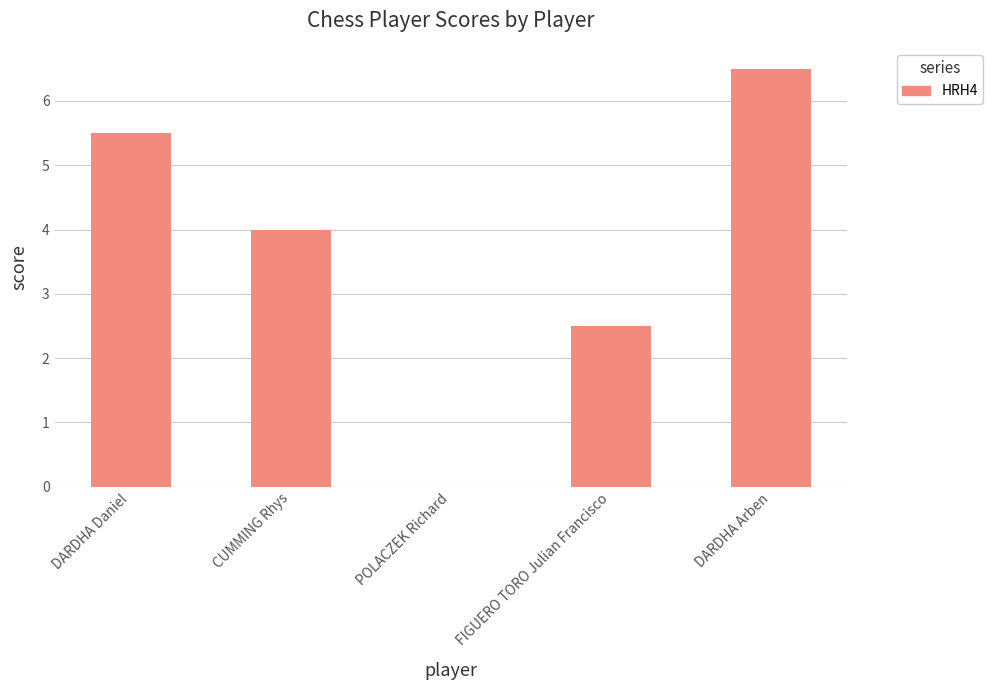

Which label corresponds to the largest value in the chart?

DARDHA Arben